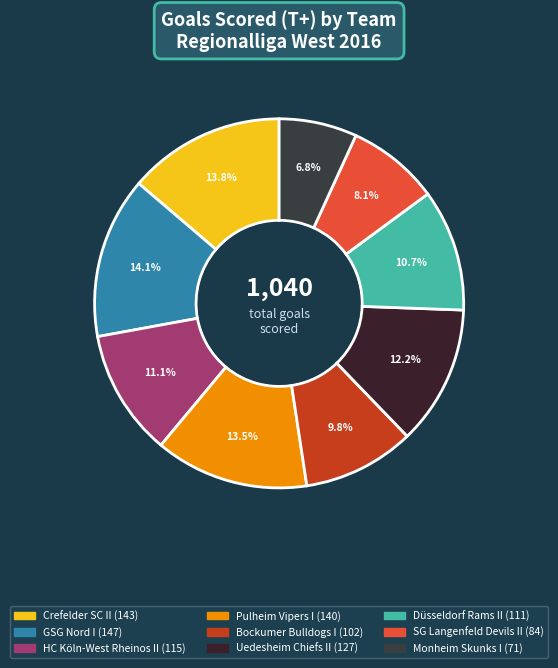

The GSG Nord I slice represents 8% of the pie. True or false?

False